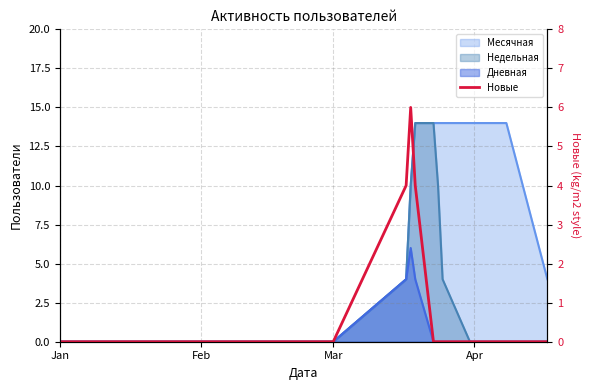

Does the chart display data point markers on the line(s)?

No